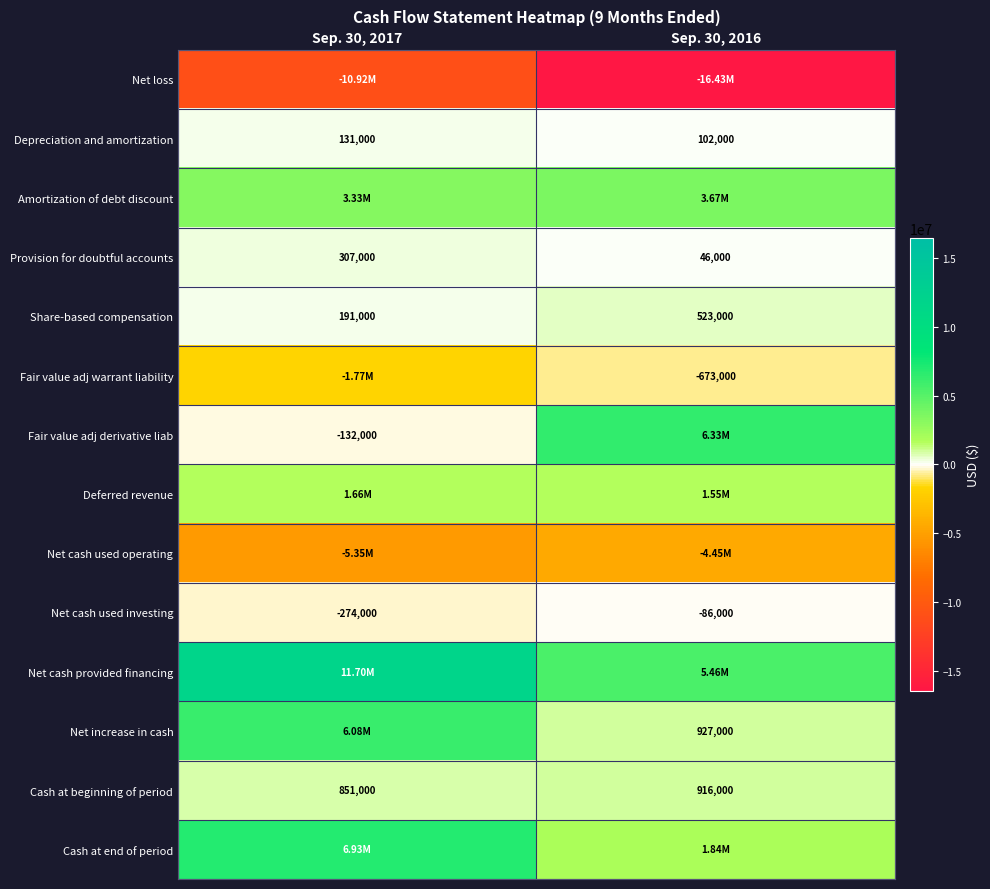

Which has a higher value, Sep. 30, 2016 or Sep. 30, 2017?

Sep. 30, 2017